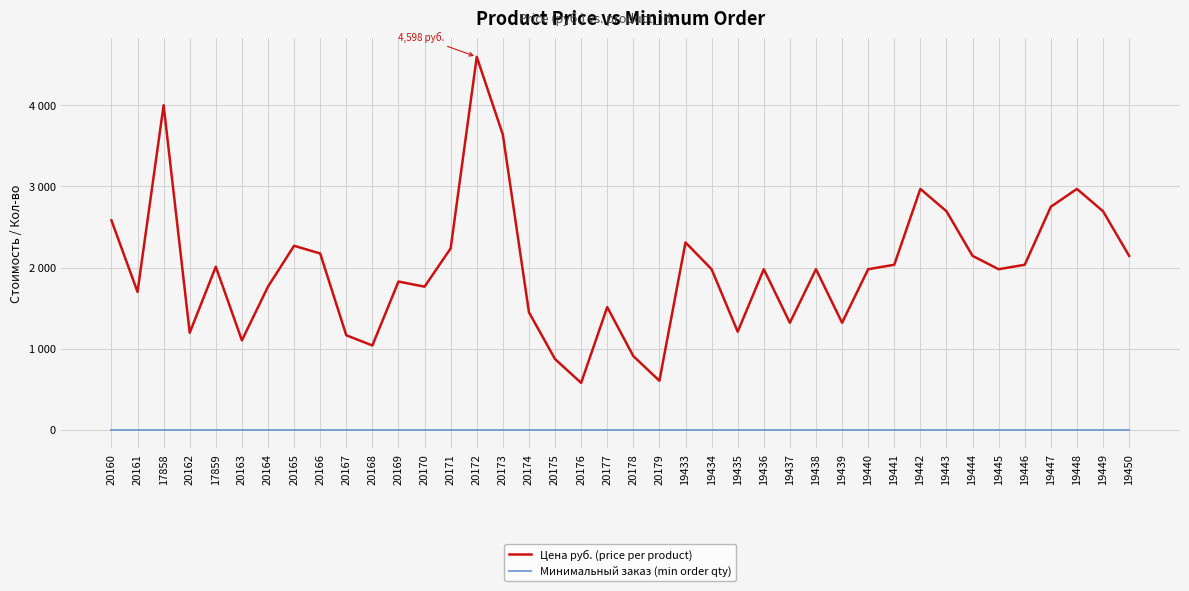

At how many categories does at least one series exceed 2012?

17